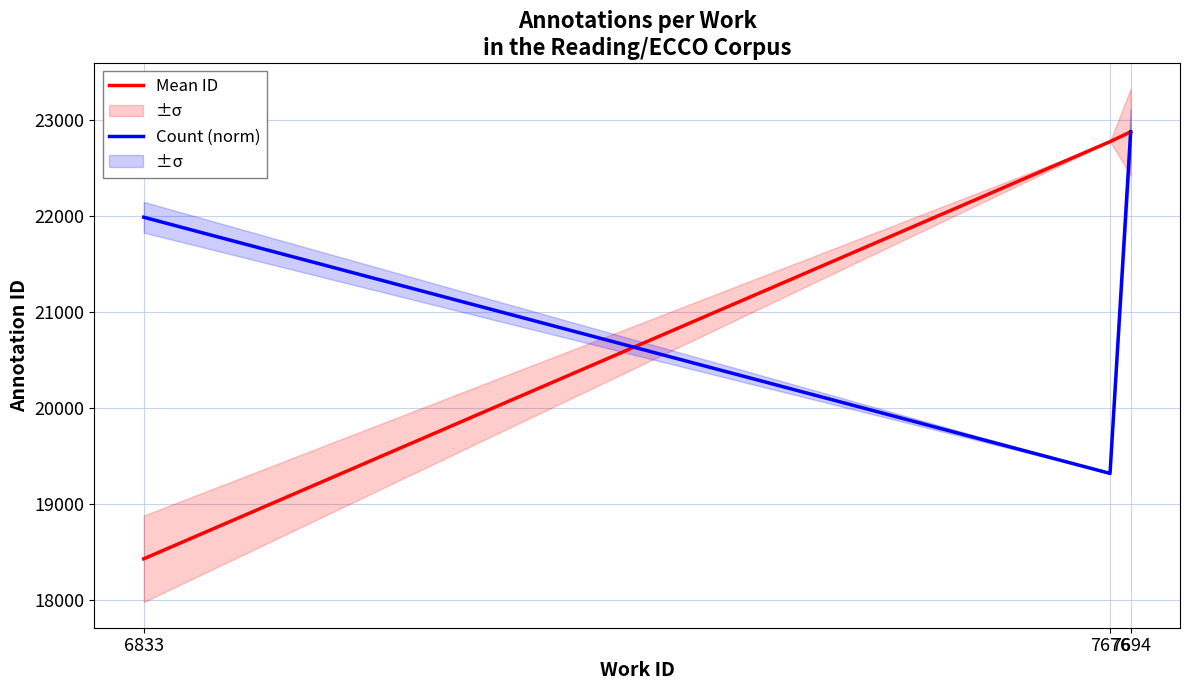

At which label does Count (norm) first exceed 21984?

6833